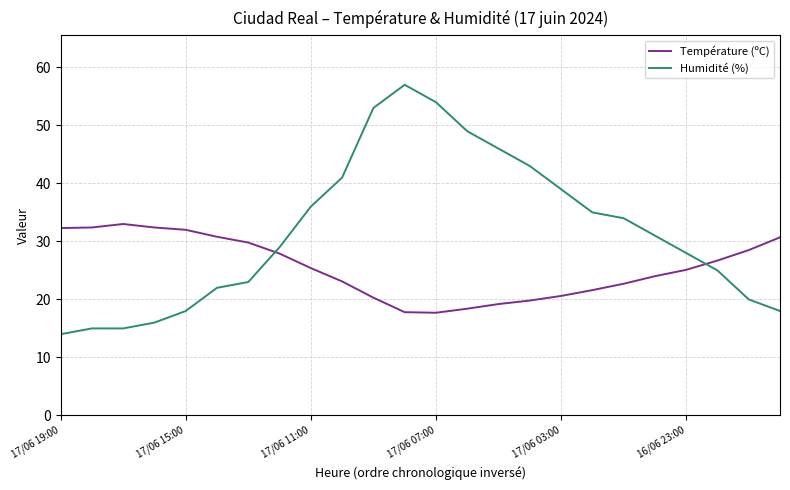

List the series in order of their overall mean, highest first.

Humidité (%), Température (ºC)